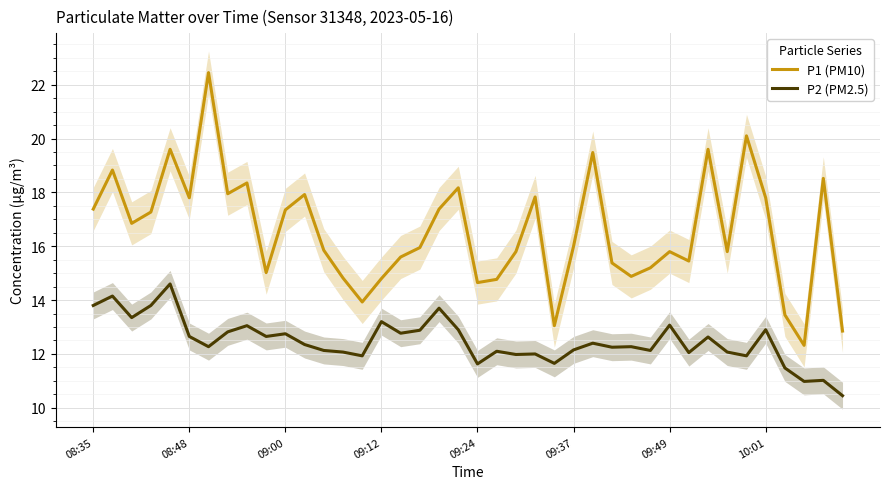

True or false: P2 (PM2.5) and P1 (PM10) intersect in this chart.

False